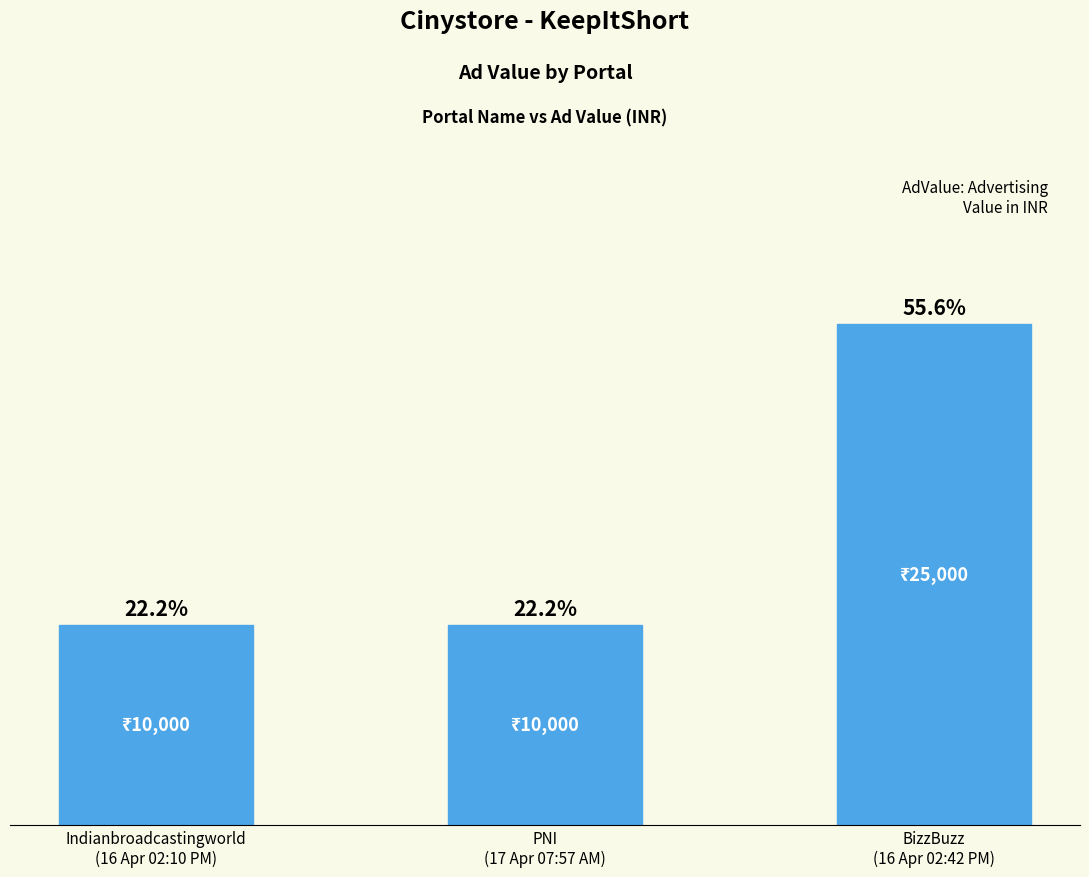

Are the bars grouped side by side (vs. stacked)?

No